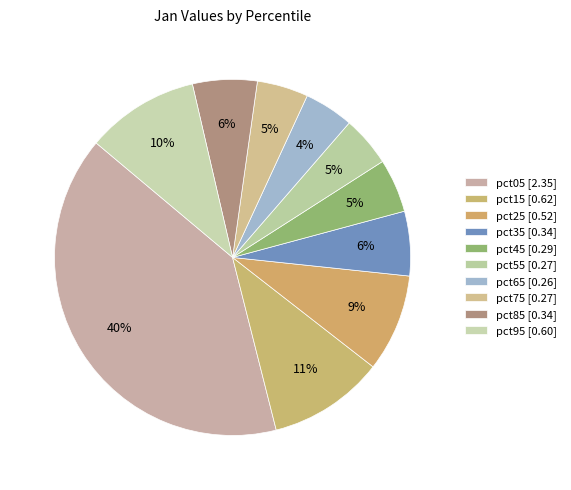

Between pct45 and pct15, which is larger?

pct15